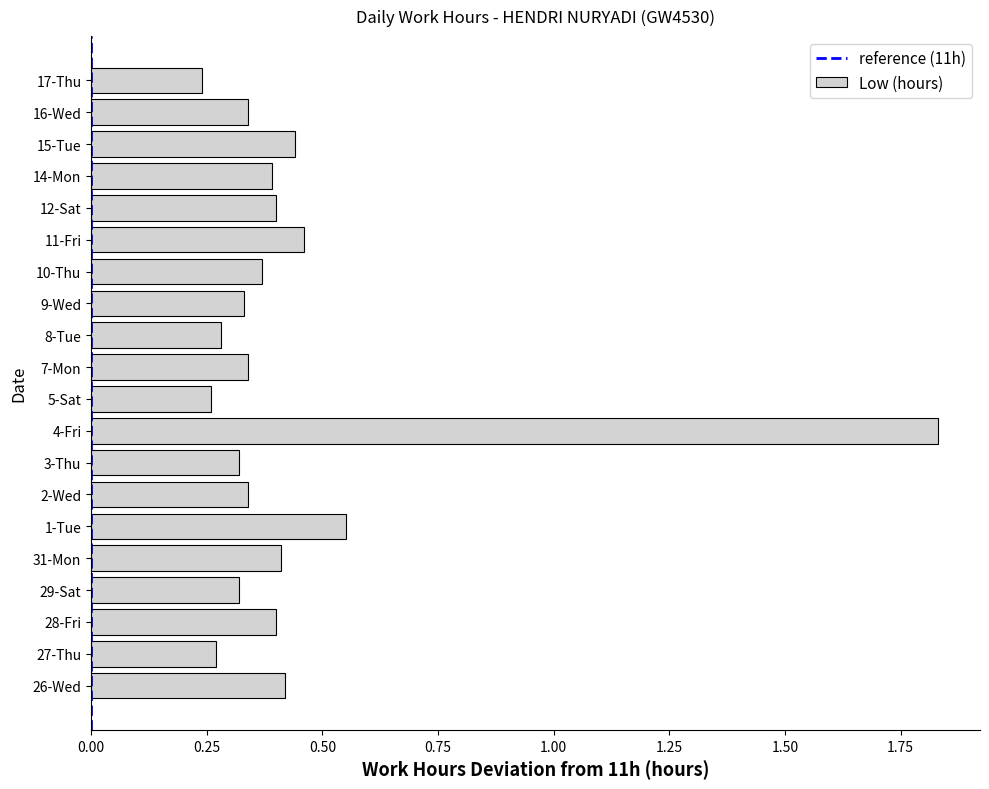

Count the values in the range 0 to 1.

19